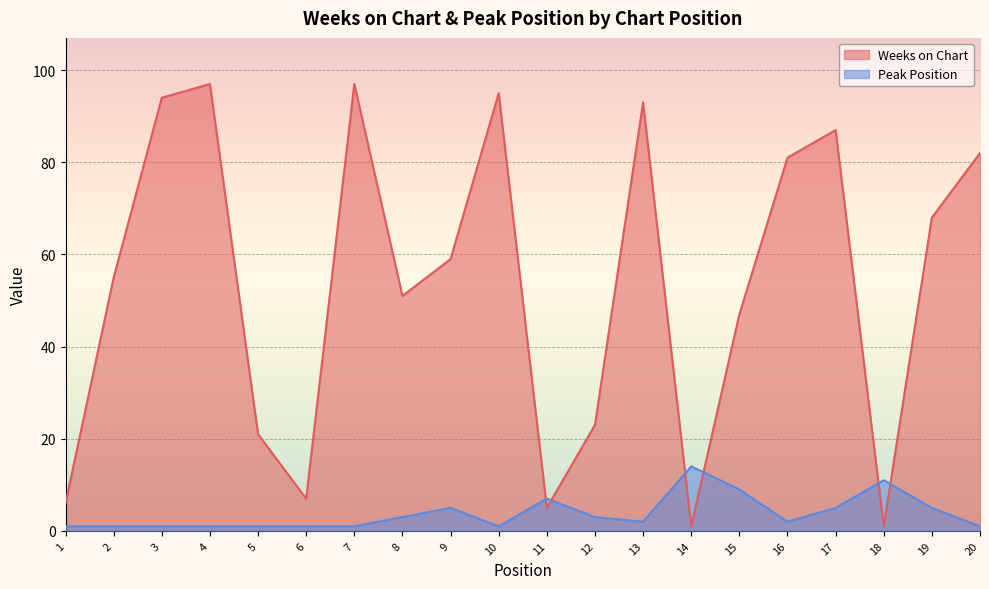

Rank the series at 8 from highest to lowest value.

Weeks on Chart, Peak Position